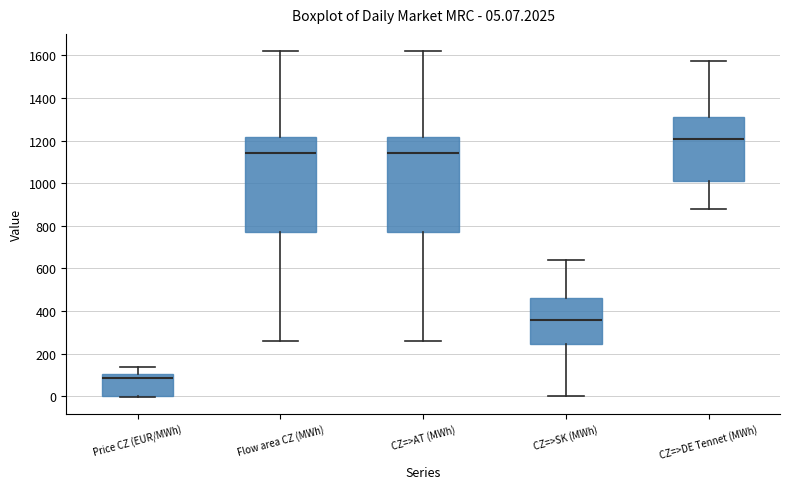

Which box has the highest median line?

CZ=>DE Tennet (MWh)